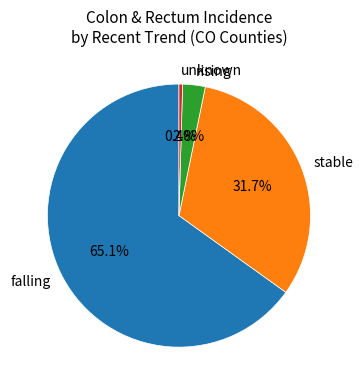

Combined, do rising and stable account for over 50%?

No